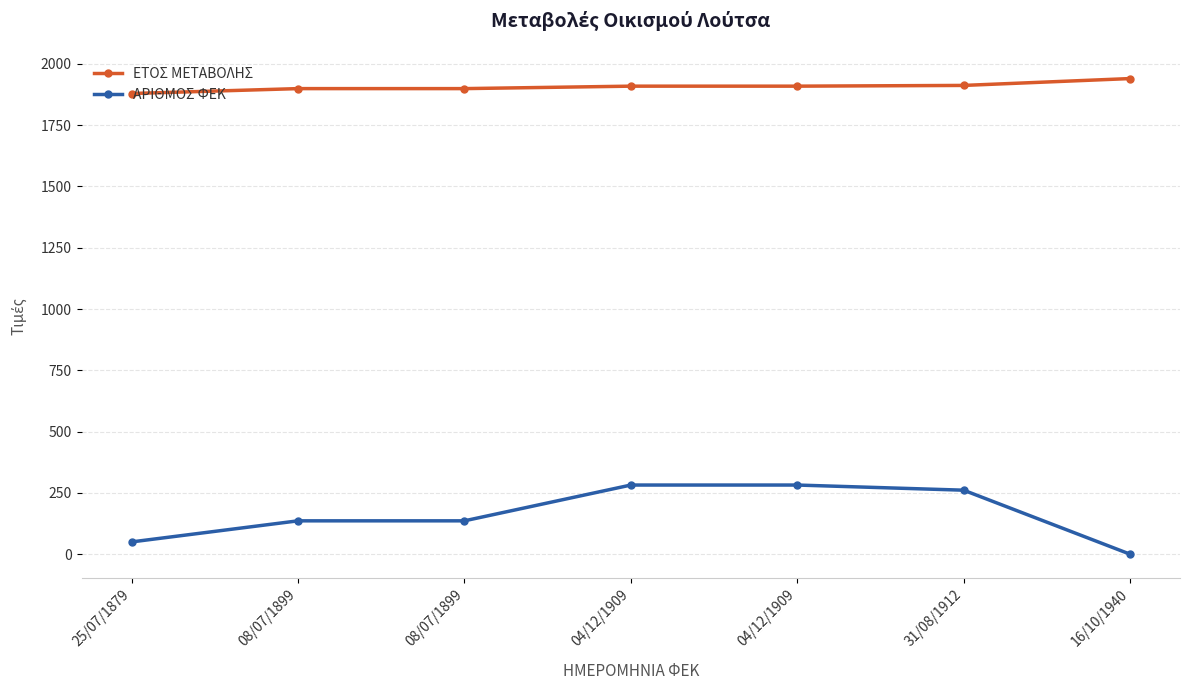

True or false: ΕΤΟΣ ΜΕΤΑΒΟΛΗΣ and ΑΡΙΘΜΟΣ ΦΕΚ intersect in this chart.

False